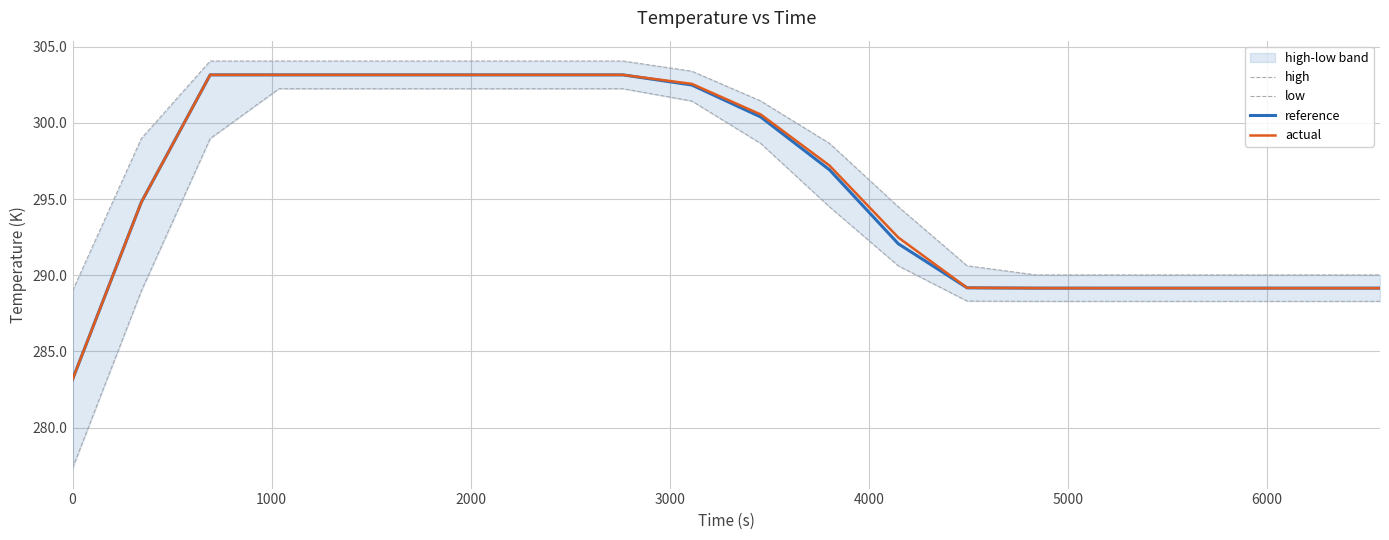

True or false: high and actual cross at least once.

False